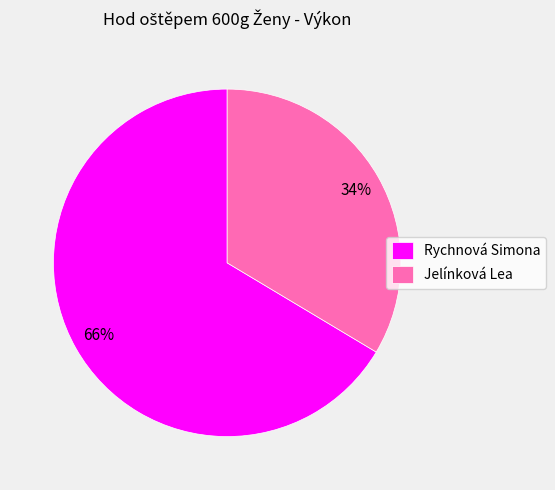

To the nearest percent, what is the combined percentage of Jelínková Lea and Rychnová Simona?

100%